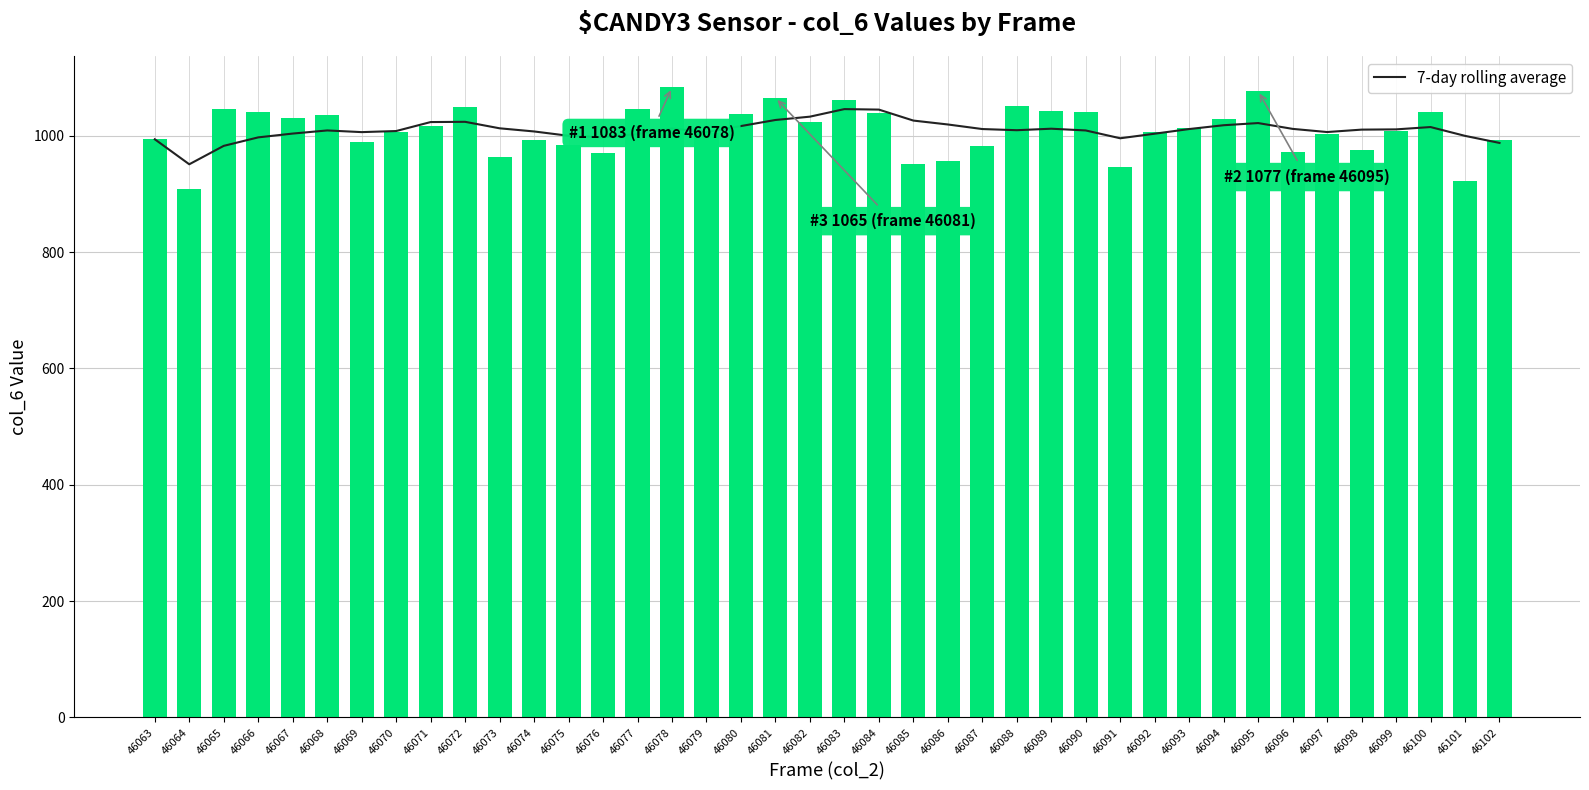

Is it true that 7-day rolling average equals 951.0 at 46064?

True